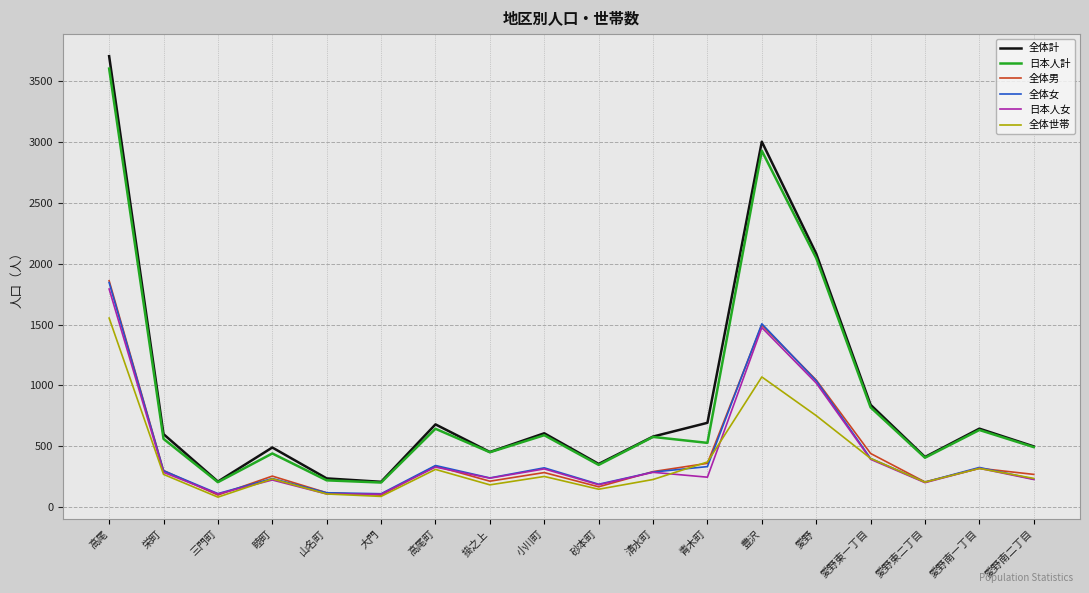

True or false: 全体女 has more than 2 points higher than both neighbors.

True